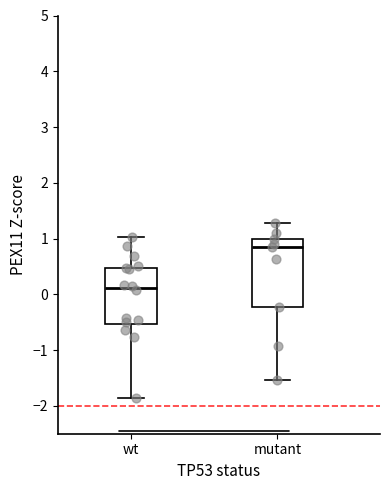

Reading left to right, transcribe this box plot: for each box, give where its median line is, the range the box spans, and where its two whiskers end, as read against the y-axis. The values are not printed on the chart, so give them approximately, as read against the axis.

wt: median 0.1, box -0.5 to 0.5, whiskers -1.9 to 1.0
mutant: median 0.8, box -0.2 to 1.0, whiskers -1.5 to 1.3